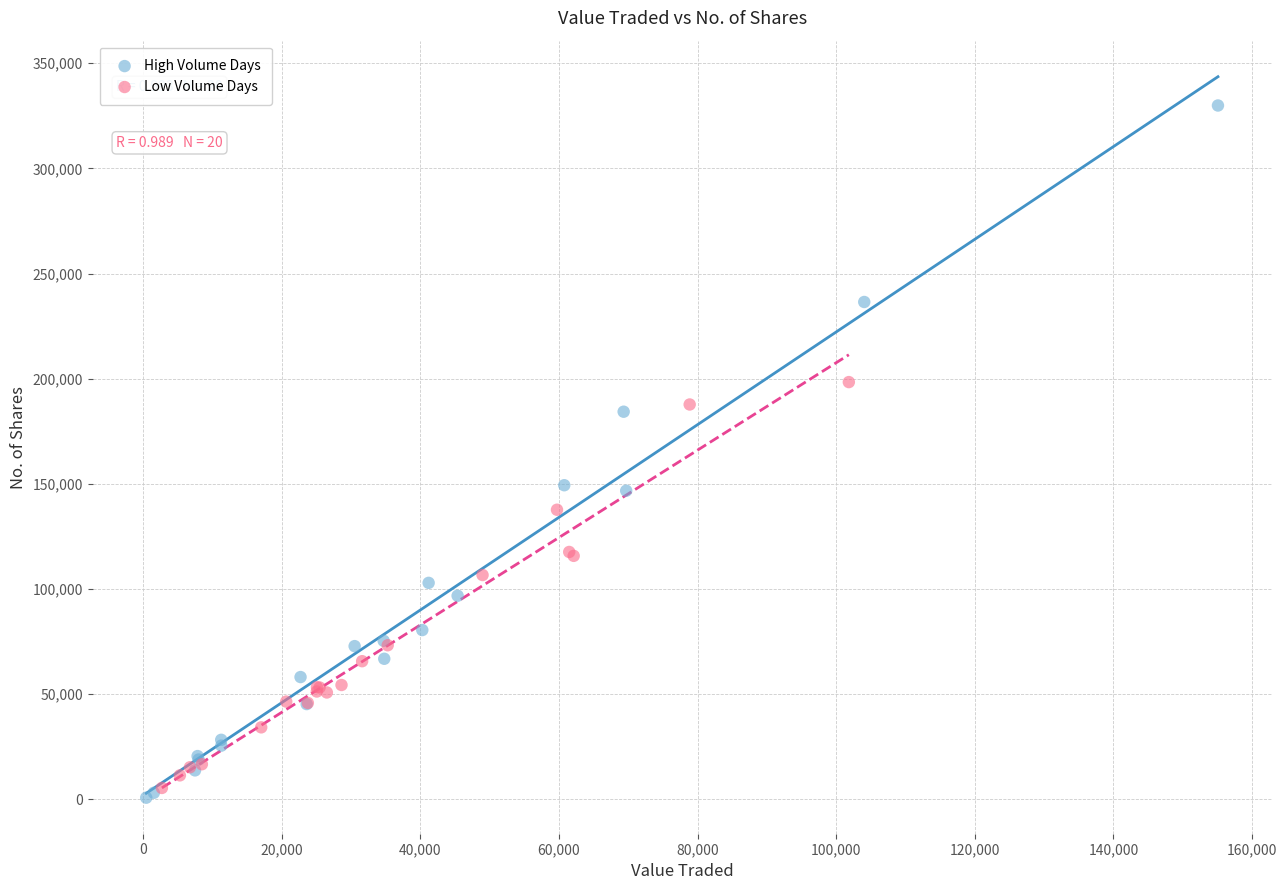

Which series has the widest spread of Y values?

High Volume Days